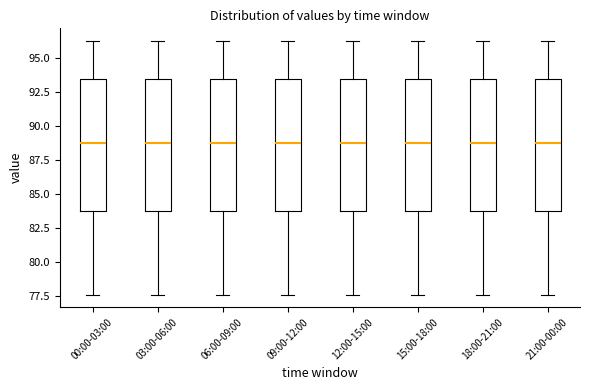

Where does the upper whisker of the box for 18:00-21:00 end on the y-axis? The values are not printed on the chart, so give them approximately, as read against the axis.

96.0